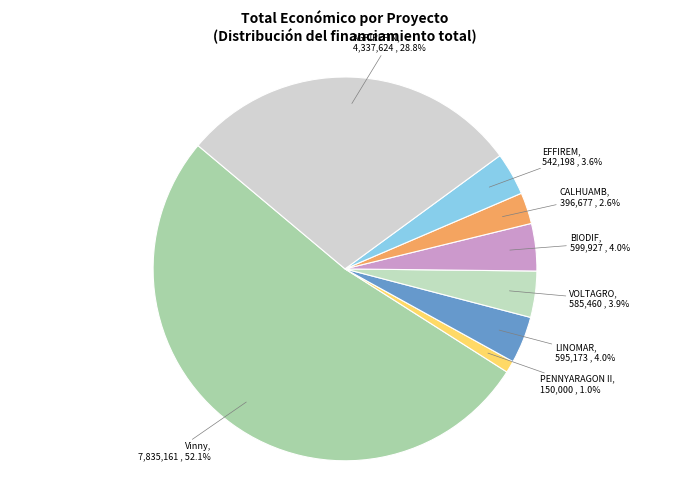

To the nearest percent, what is the difference between the largest and smallest slice percentages?

51%